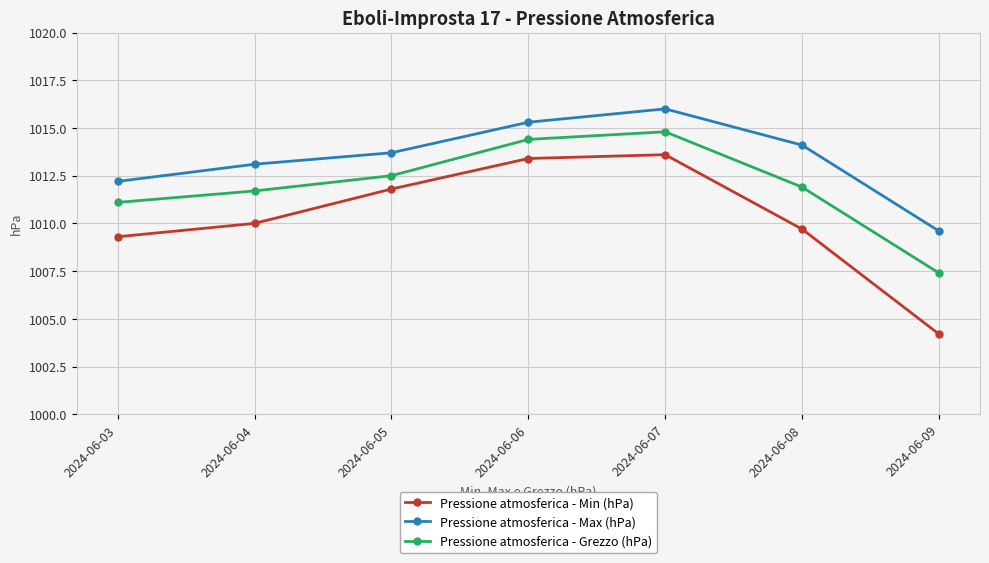

At how many categories does at least one series exceed 1014?

3